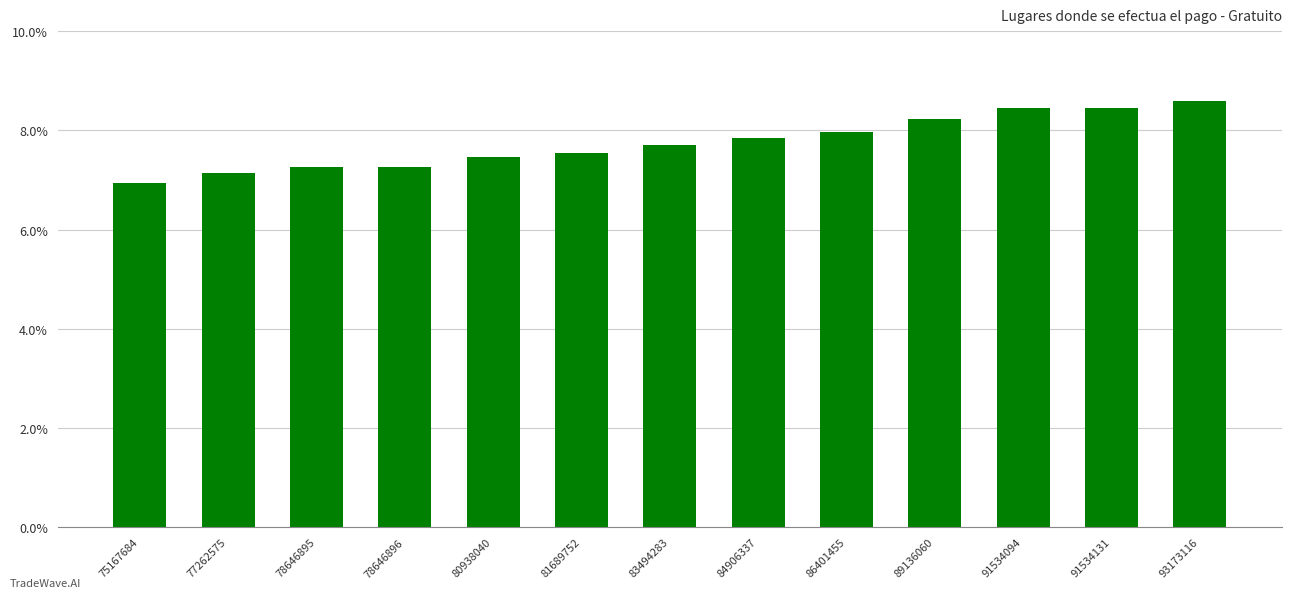

What is the value of the 6th bar from the left?

7.5